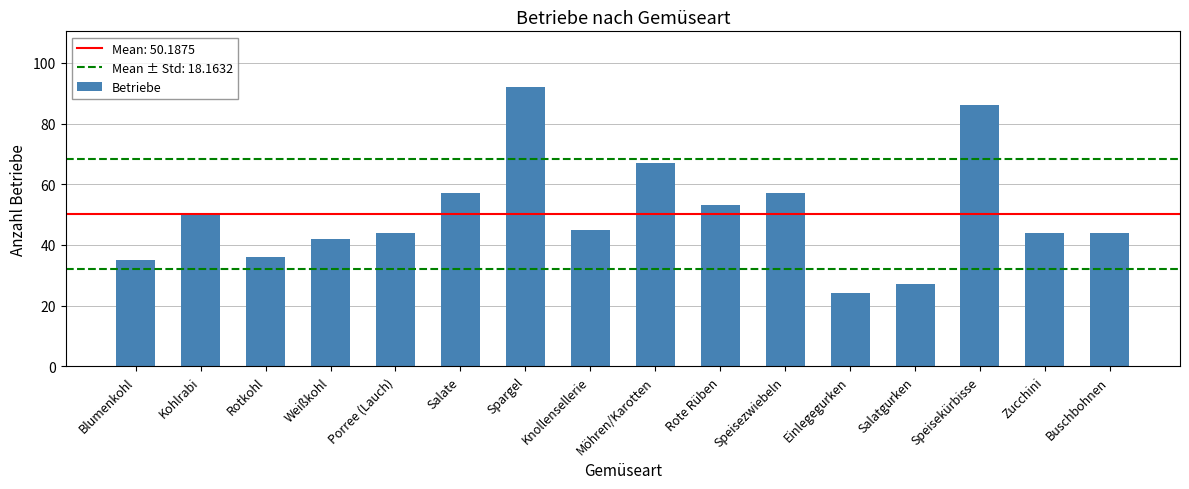

What is the sum of the values at Salatgurken and Rote Rüben?

80